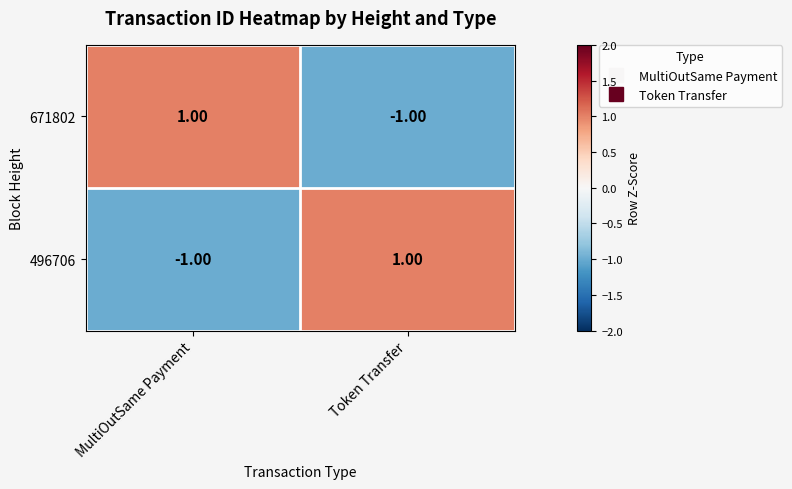

How many series are shown in this chart?

2